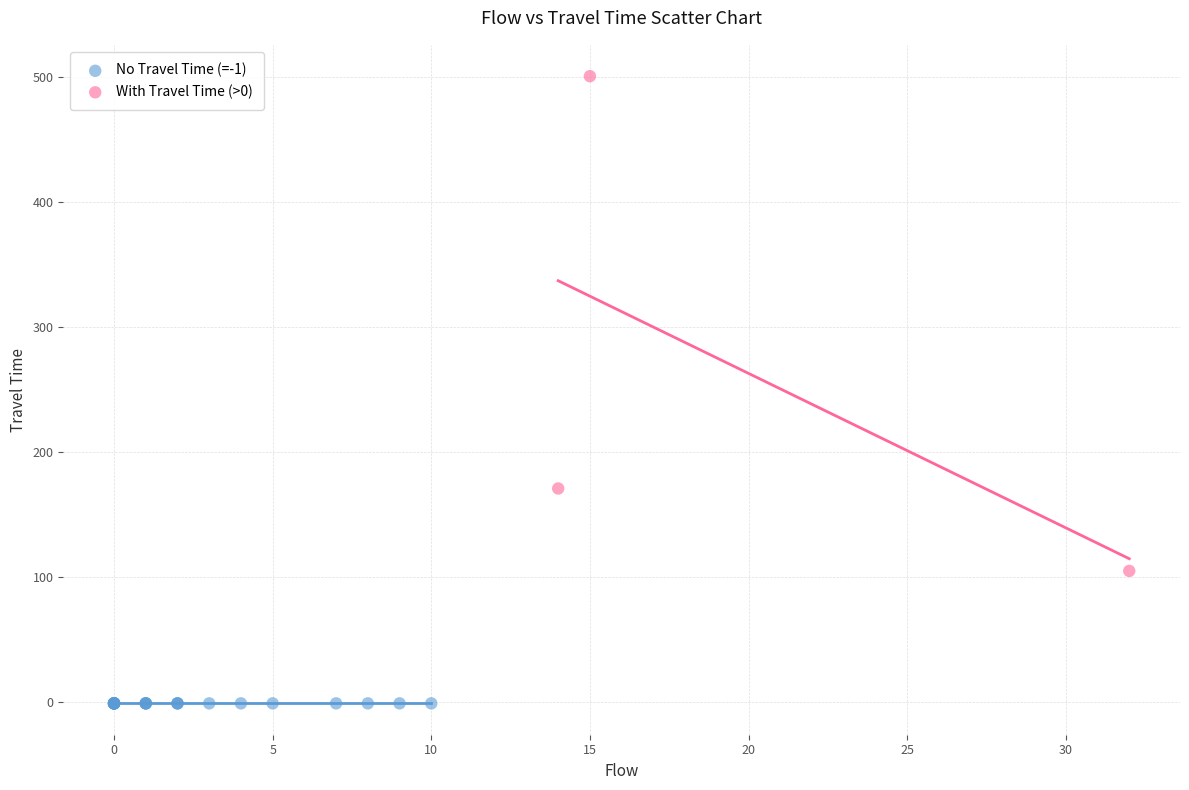

Which series reaches the minimum Y coordinate?

No Travel Time (=-1)